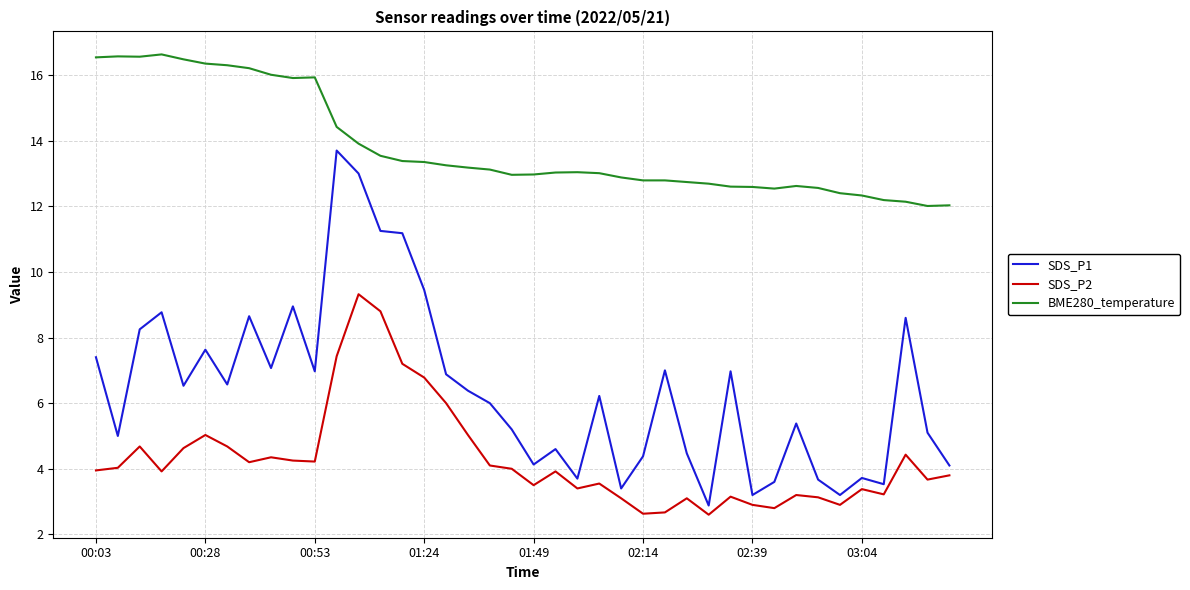

Which series has the largest total across all categories?

BME280_temperature